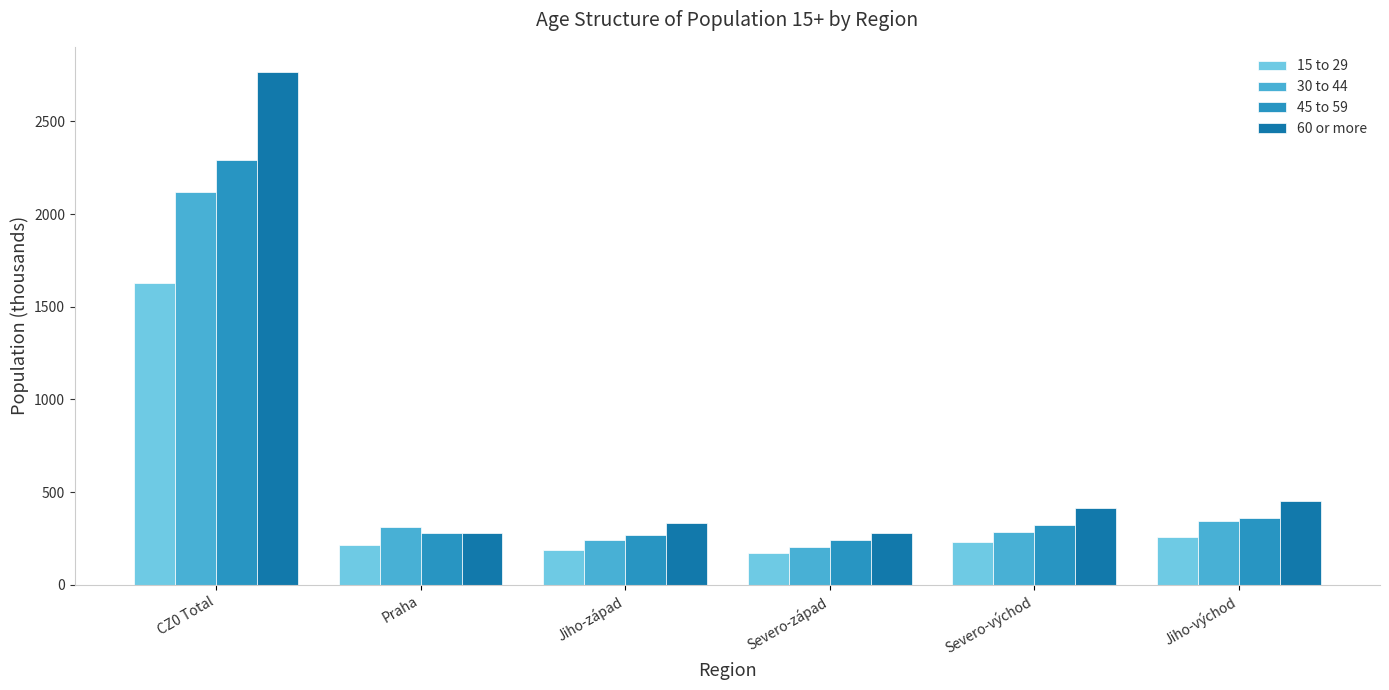

What is the sum of the 30 to 44 values at Severo-západ and Severo-východ?

489.4